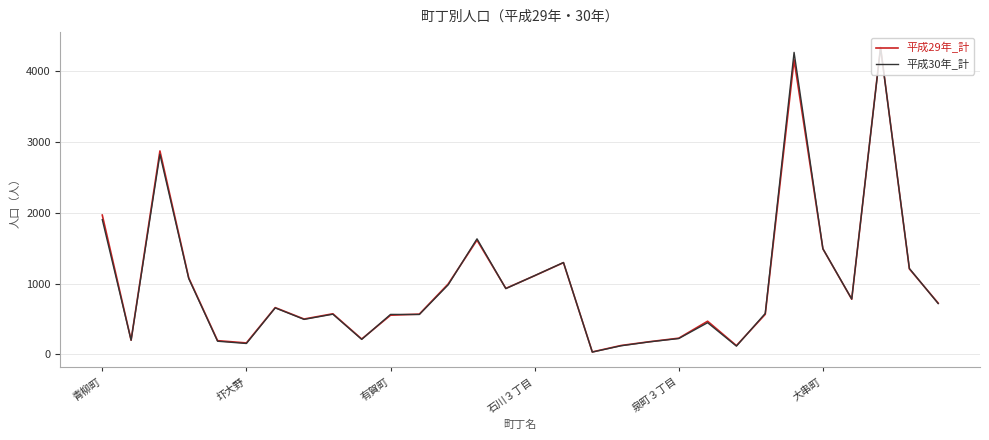

What is the greatest value displayed?

4330